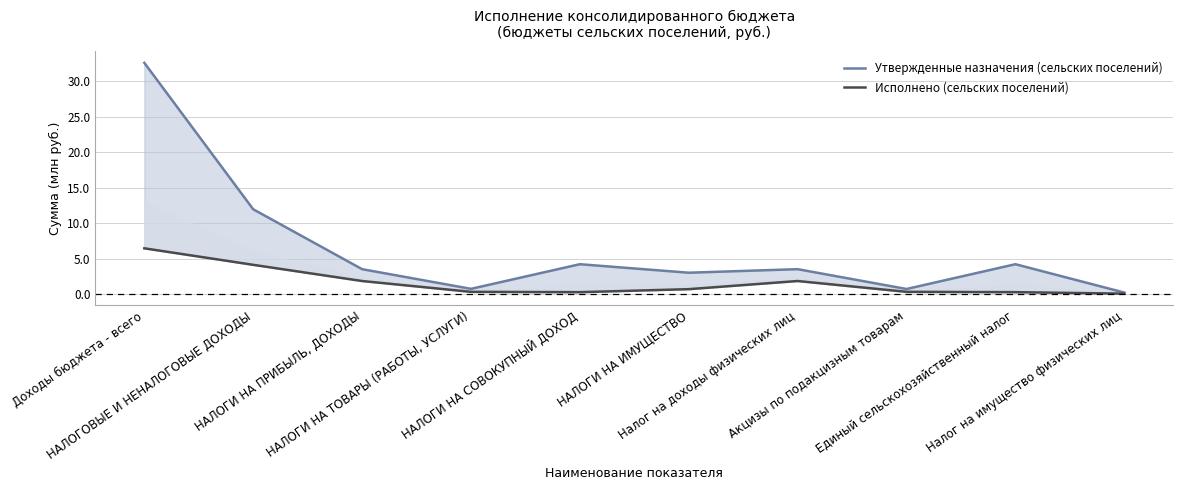

Reading left to right, extract all data points from this chart.

Утвержденные назначения (сельских поселений): 32.6	12.0	3.5	0.7	4.2	3.0	3.5	0.7	4.2	0.2
Исполнено (сельских поселений): 6.4	4.1	1.8	0.3	0.3	0.7	1.8	0.3	0.3	0.0